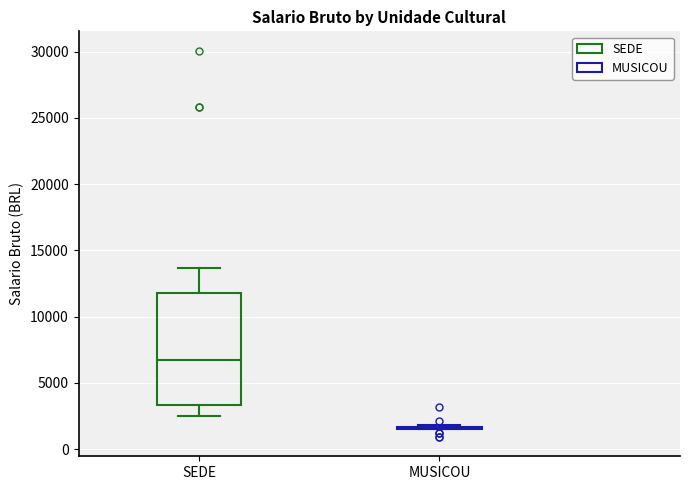

Reading left to right, read every box against the y-axis: the position of its median line, the range the box covers, and the ends of its whiskers. The values are not printed on the chart, so give them approximately, as read against the axis.

SEDE: median 6500, box 3500 to 12000, whiskers 2500 to 13500
MUSICOU: box collapsed to a line at 1500, whiskers 1500 to 2000